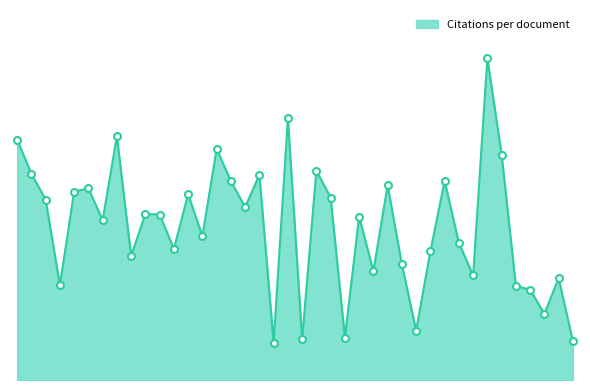

Does the chart have visible grid lines?

No